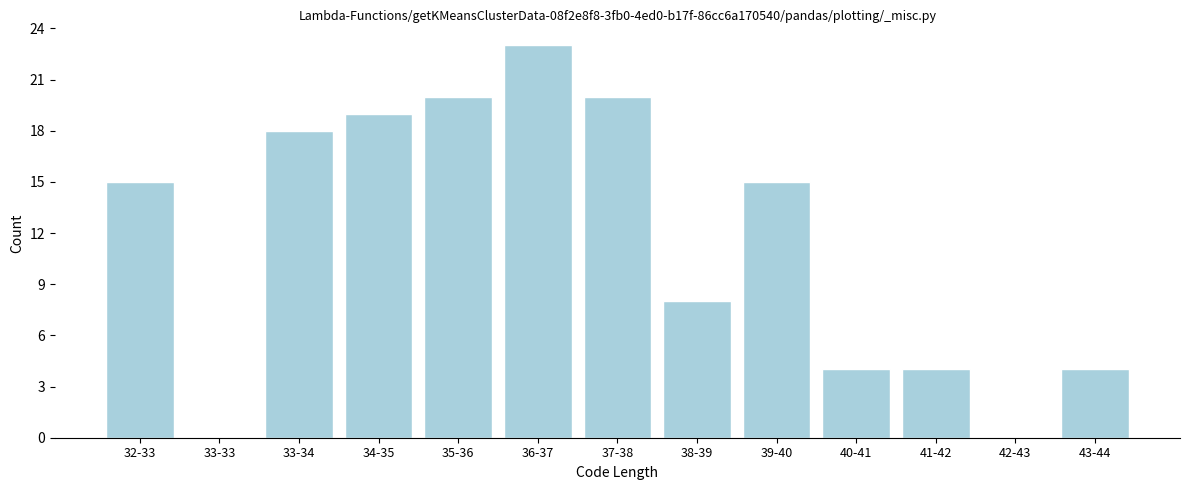

Reading left to right, transcribe all the data shown in this chart.

32-33=15	33-33=0	33-34=18	34-35=19	35-36=20	36-37=23	37-38=20	38-39=8	39-40=15	40-41=4	41-42=4	42-43=0	43-44=4